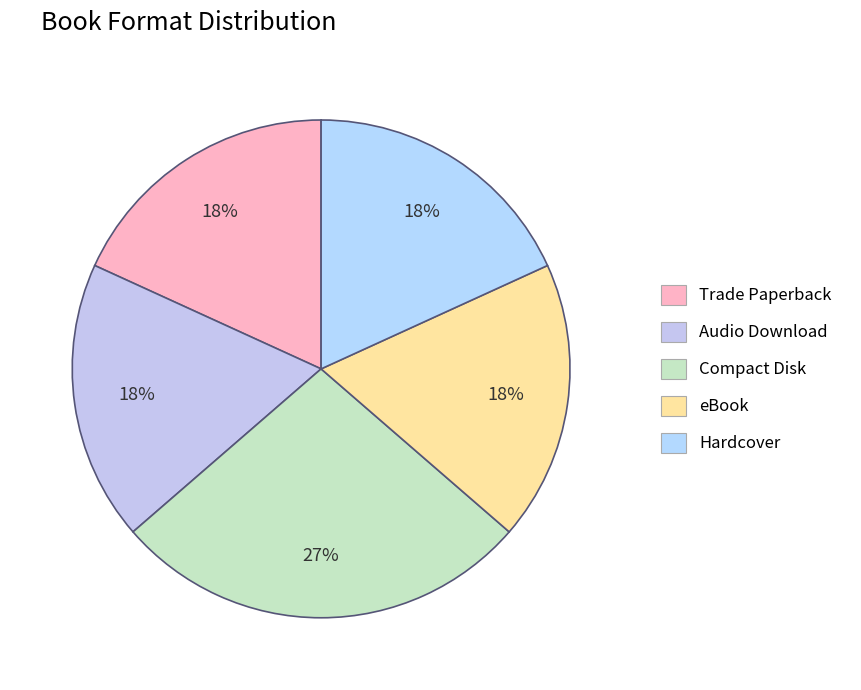

True or false: eBook accounts for 18% of the total.

True